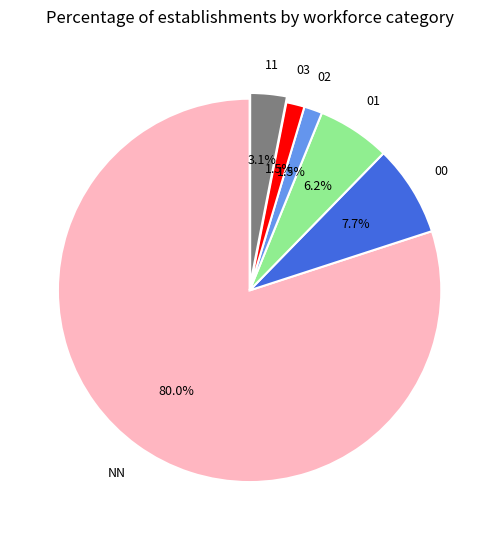

Is there any slice that represents more than half of the pie?

Yes